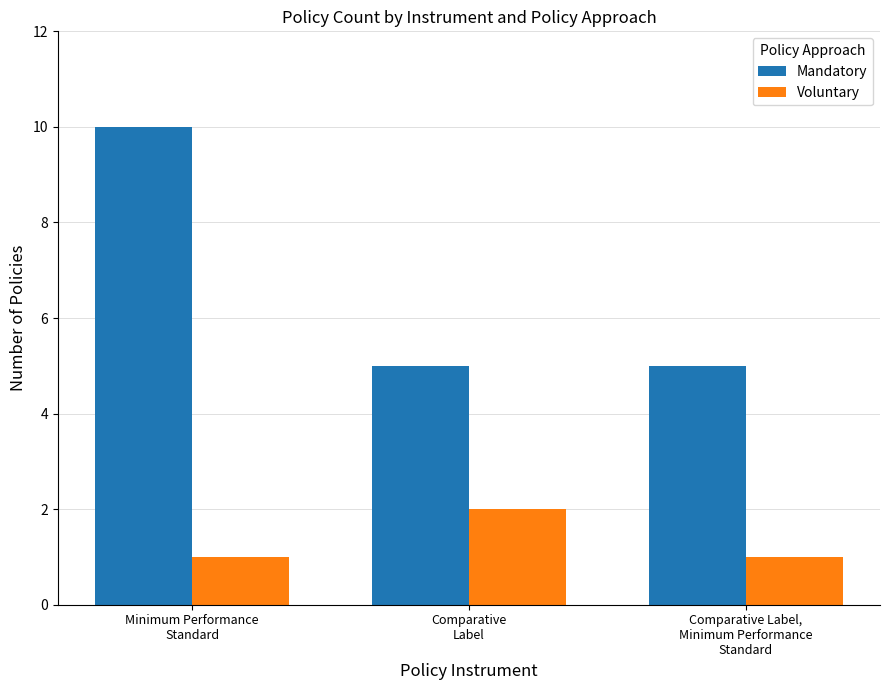

At which category is the sum across all series the highest?

Minimum Performance
Standard